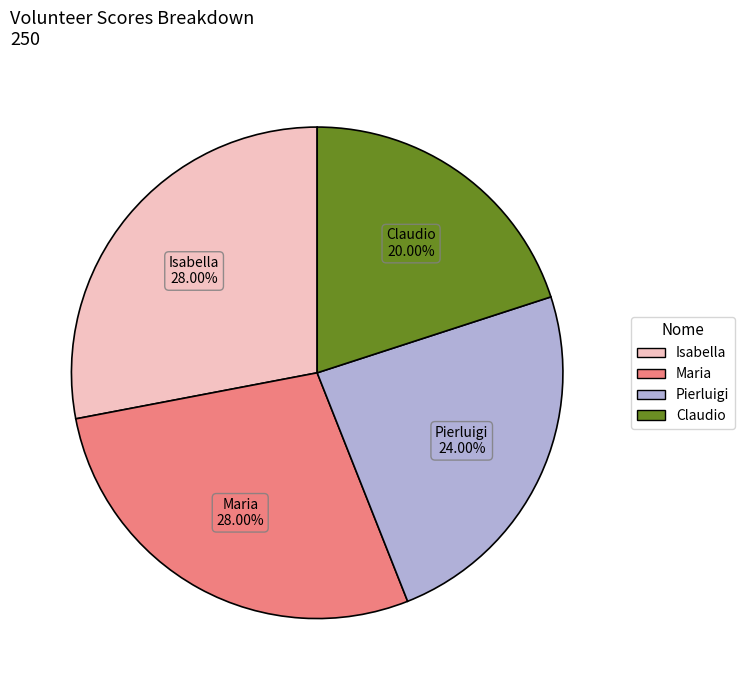

Does any single category account for the majority?

No